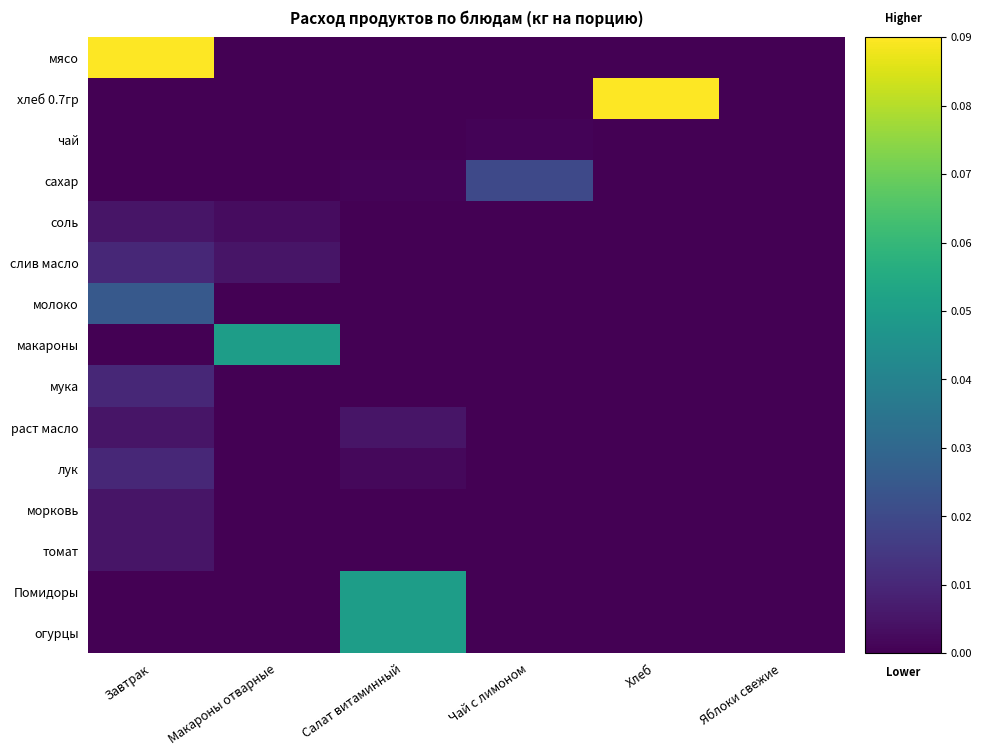

Rank the series at Чай с лимоном from lowest to highest value.

мясо, хлеб 0.7гр, соль, слив масло, молоко, макароны, мука, раст масло, лук, морковь, томат, Помидоры, огурцы, чай, сахар